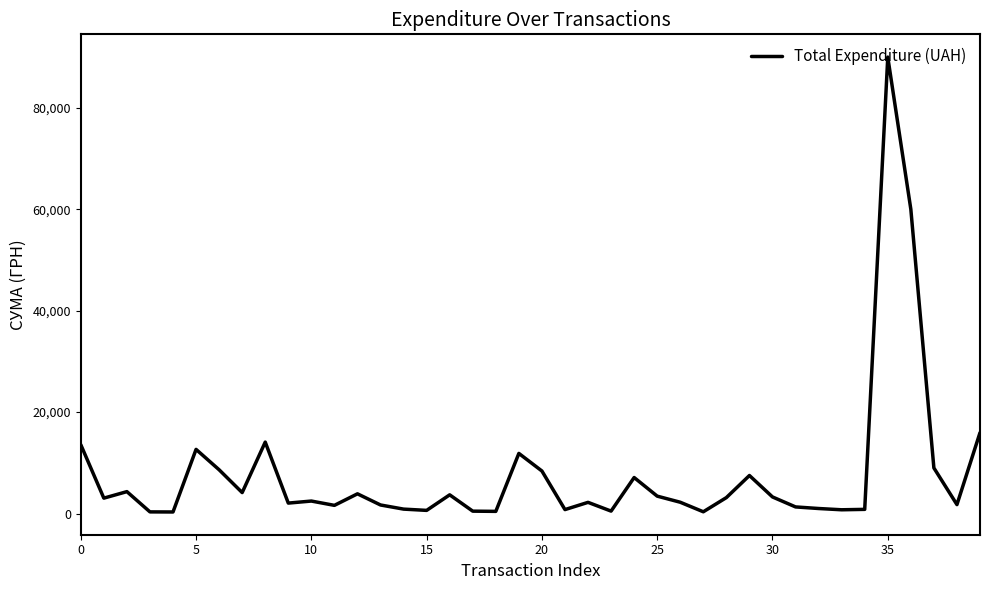

What is the difference between the maximum and minimum values?

89683.4